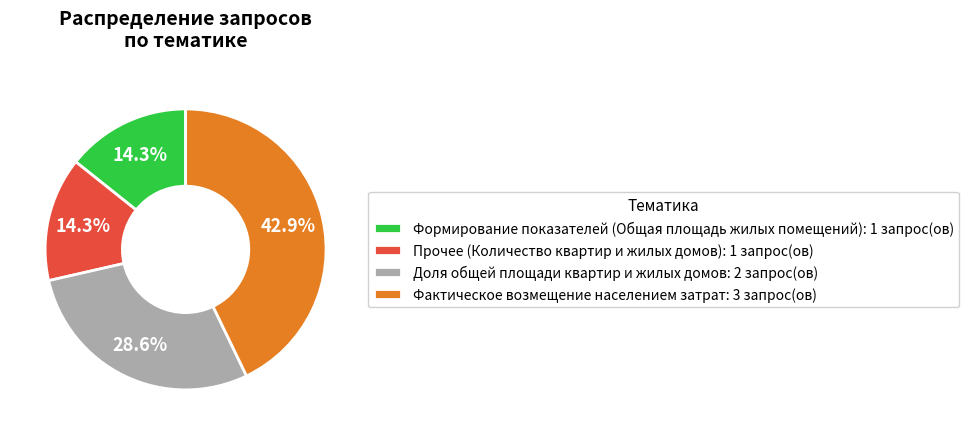

Combined, what portion of the pie is Прочее (Количество квартир и жилых домов): 1 запрос(ов) and Формирование показателей (Общая площадь жилых помещений): 1 запрос(ов)?

28.6%